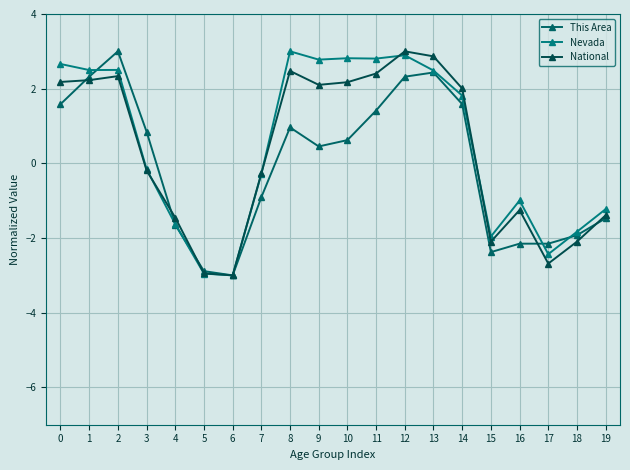

At which label does National reach its peak?

12